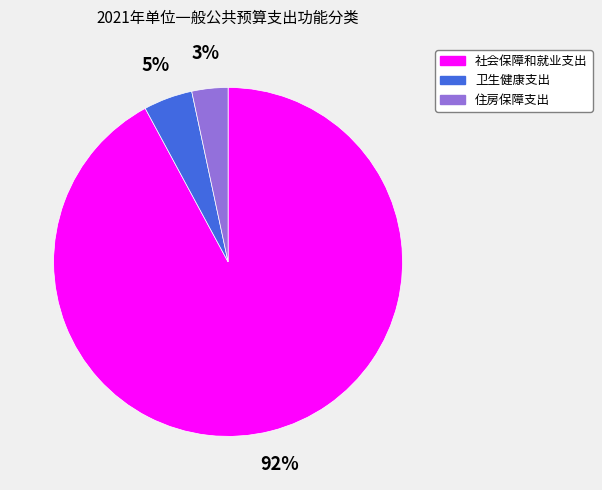

Rank the categories by value from highest to lowest.

社会保障和就业支出, 卫生健康支出, 住房保障支出